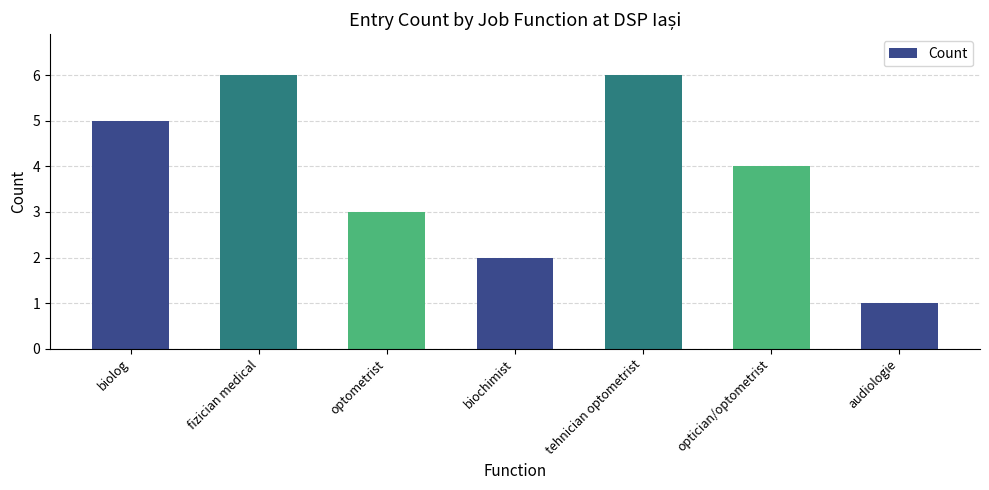

Which has a higher value, biolog or optician/optometrist?

biolog